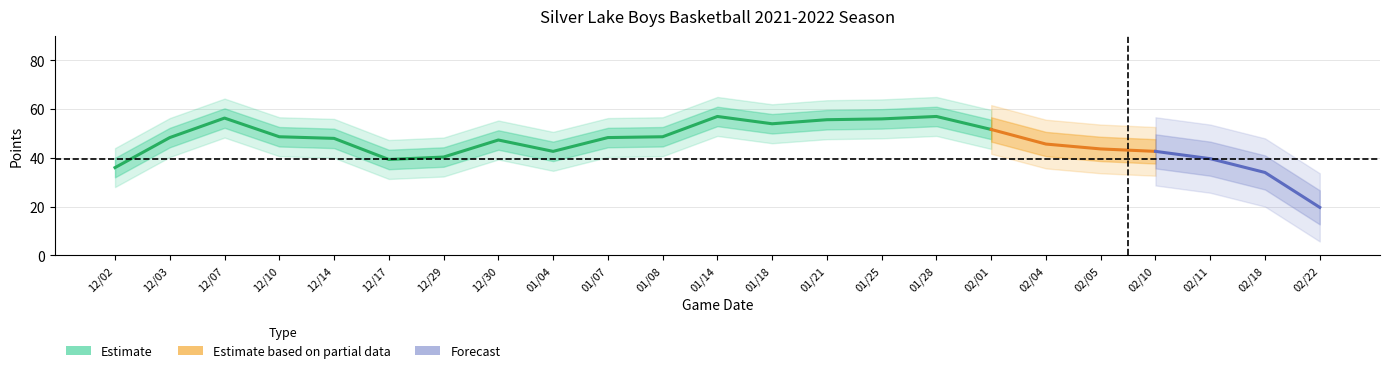

How many categories are shown in the chart?

23